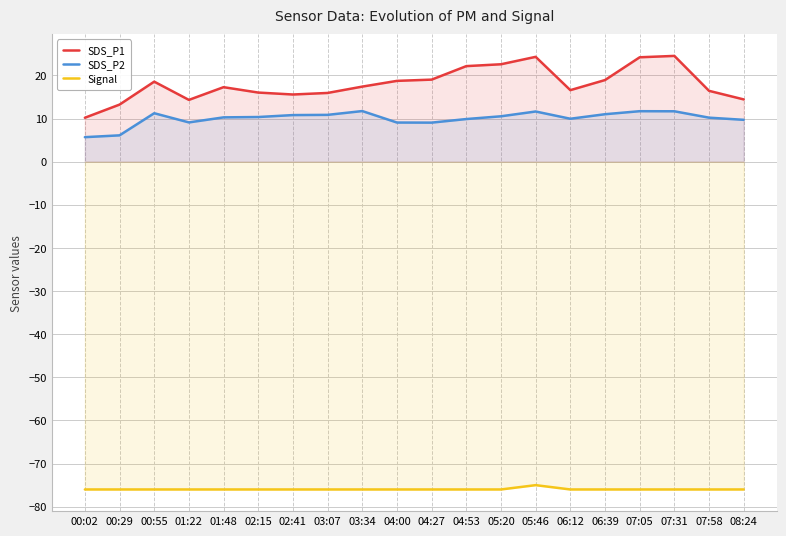

The value of SDS_P1 at 05:20 is 22.6. True or false?

True